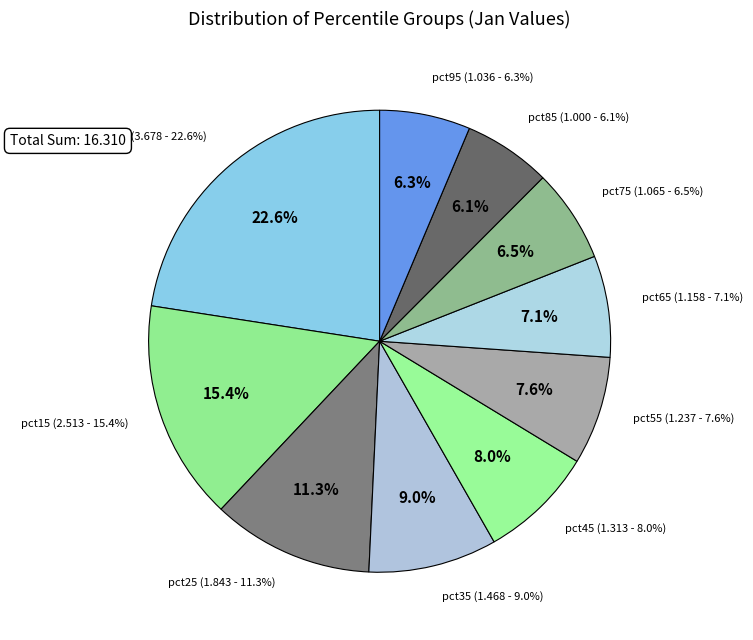

Approximately how many times larger is the value at pct45 compared to pct75?

1.2